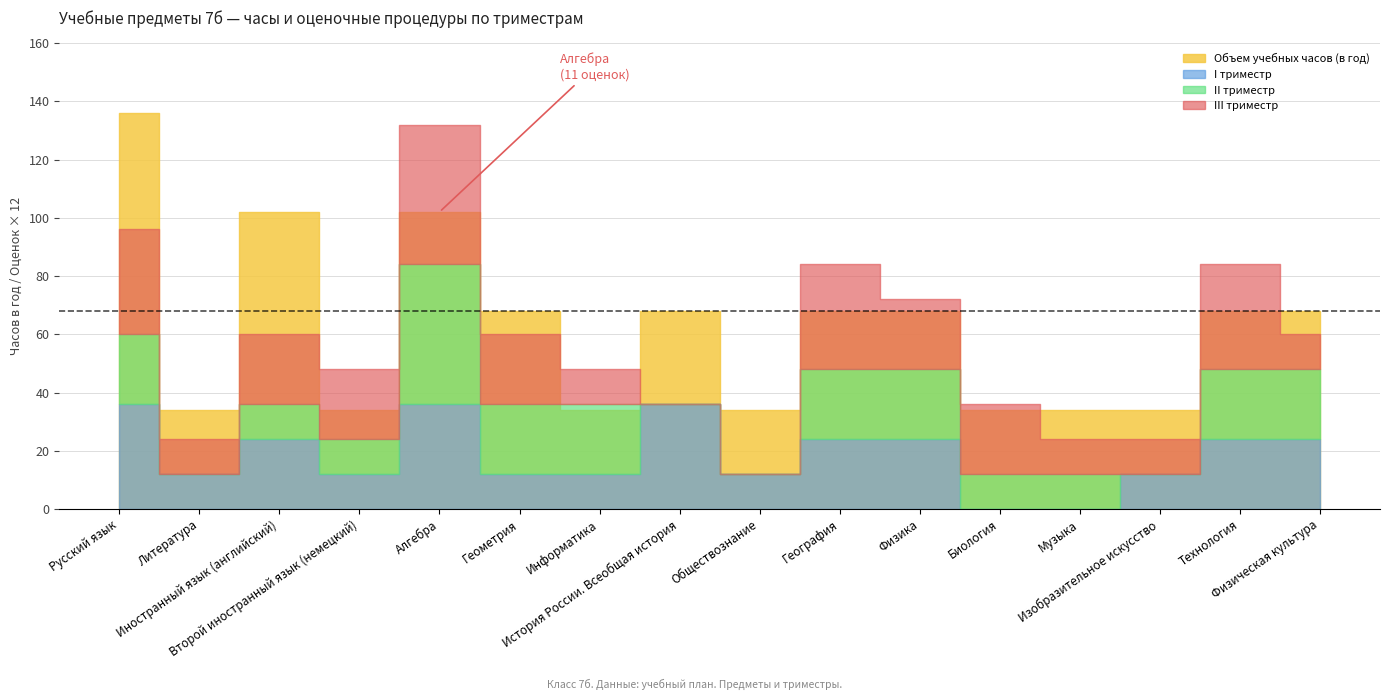

What position from the right is Физическая культура?

1